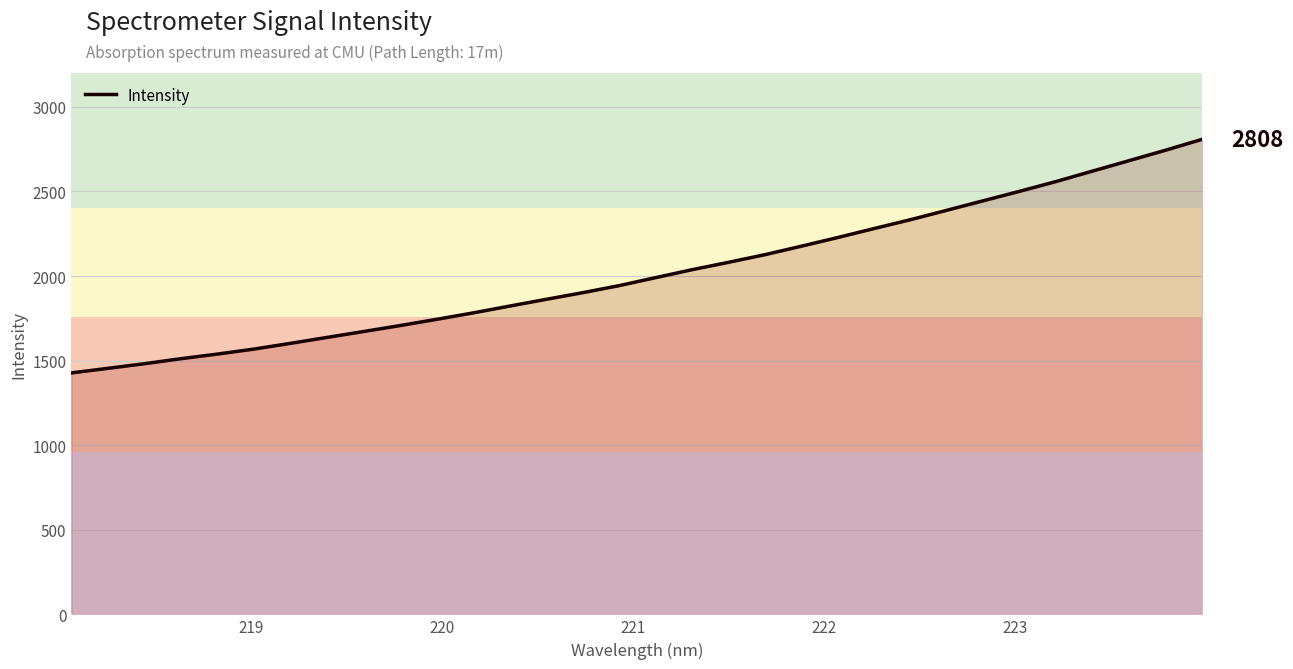

Reading left to right, list all the values displayed in this chart.

1427.3	1454.2	1481.6	1511.3	1538.6	1568.1	1602.0	1637.0	1671.8	1707.0	1743.8	1781.7	1822.1	1861.9	1901.2	1942.8	1990.1	2037.1	2080.7	2125.8	2176.2	2227.5	2280.7	2333.2	2389.0	2445.3	2501.4	2559.1	2620.8	2682.2	2744.0	2808.2